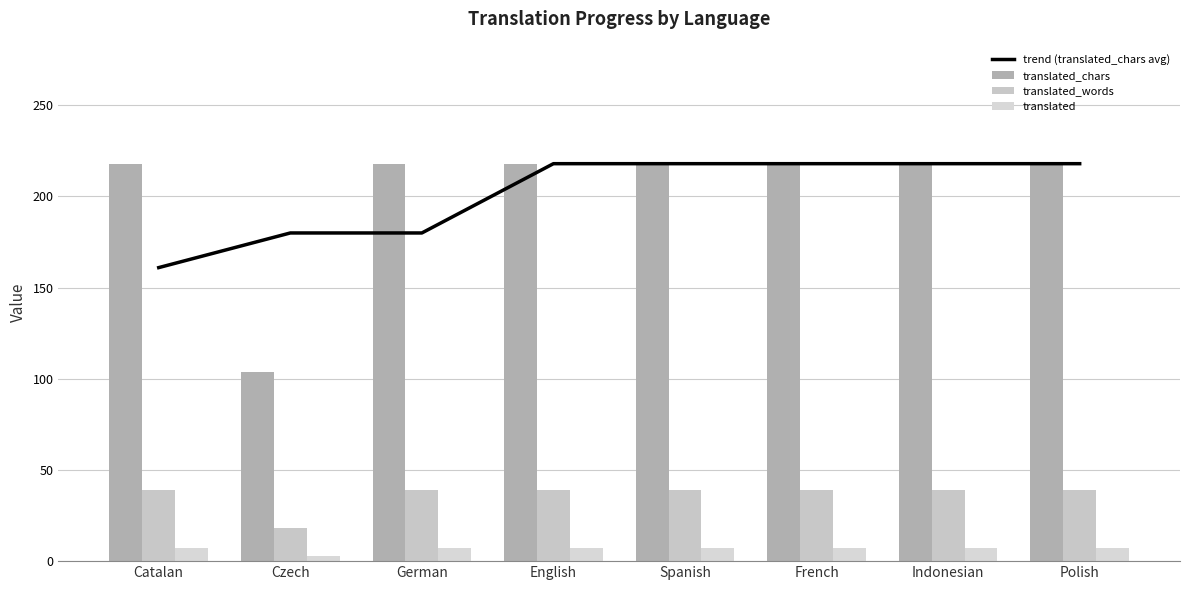

At which label is translated_words closest to 28?

Czech